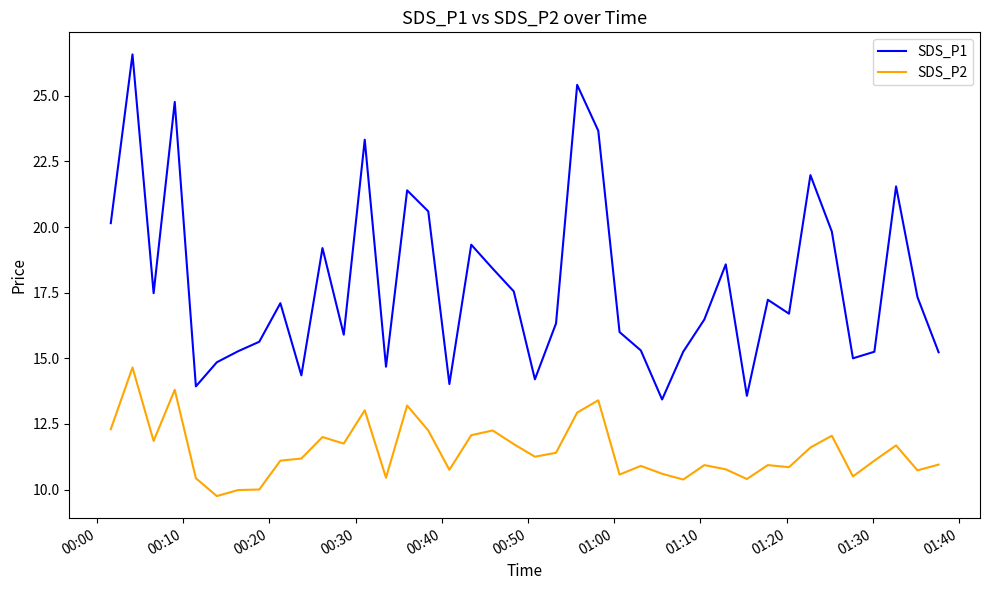

Which series has the largest range (max minus min)?

SDS_P1